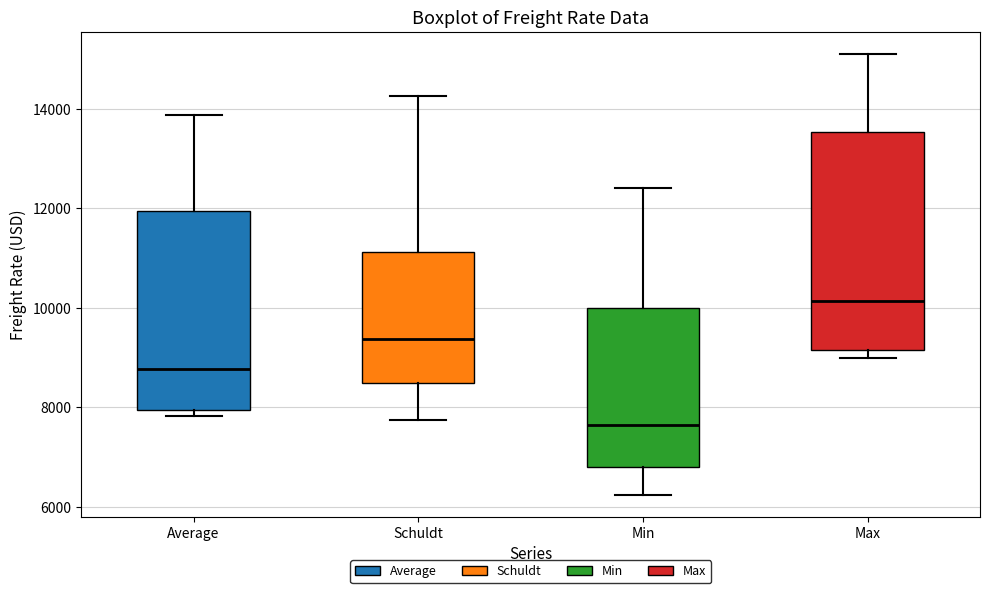

Reading left to right, read every box against the y-axis: the position of its median line, the range the box covers, and the ends of its whiskers. The values are not printed on the chart, so give them approximately, as read against the axis.

Average: median 8800, box 8000 to 12000, whiskers 7800 to 13800
Schuldt: median 9400, box 8600 to 11200, whiskers 7800 to 14200
Min: median 7600, box 6800 to 10000, whiskers 6200 to 12400
Max: median 10200, box 9200 to 13600, whiskers 9000 to 15200